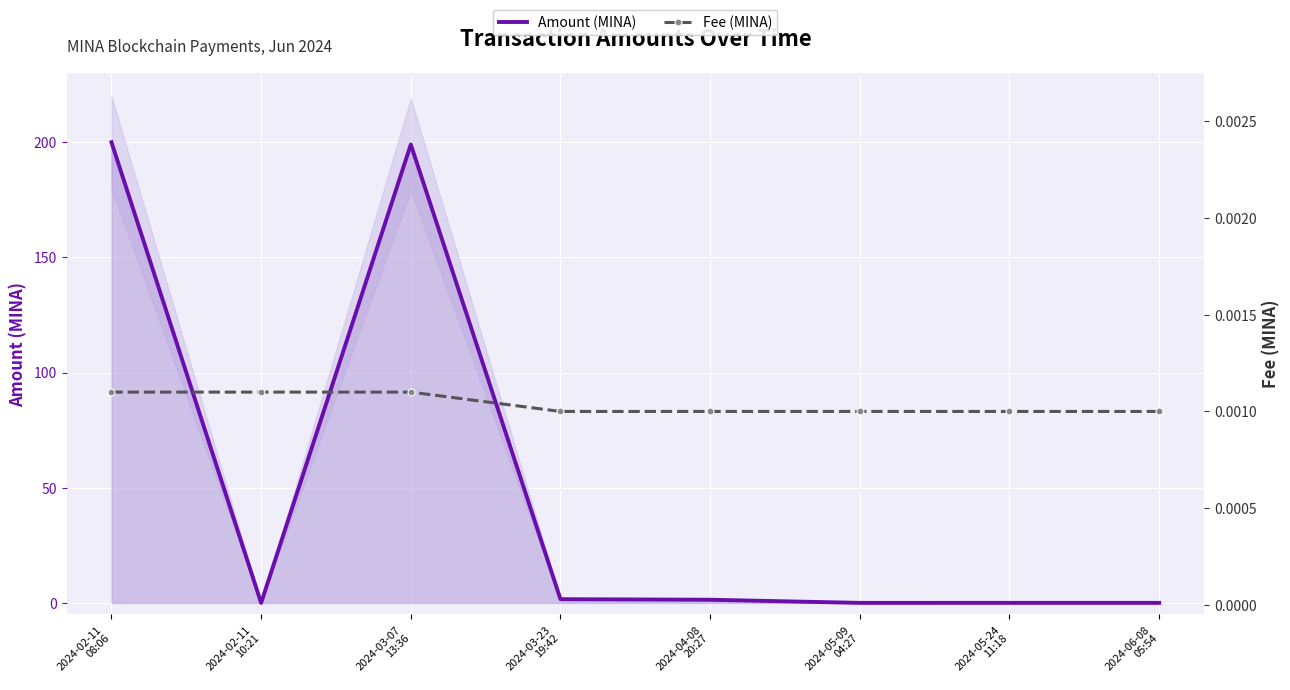

How many times do Amount (MINA) and Fee (MINA) cross each other?

2